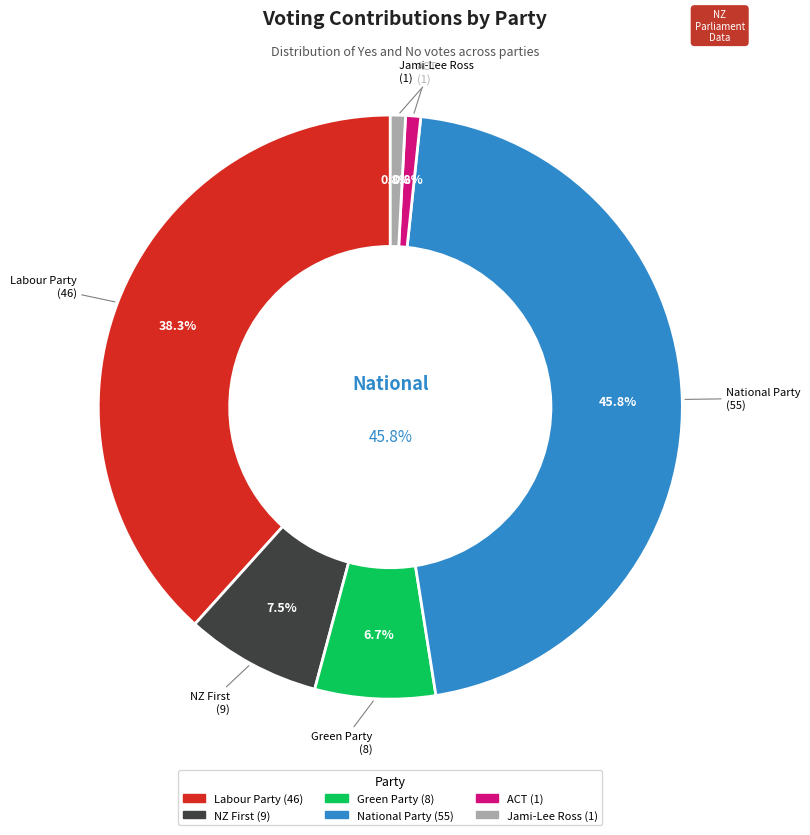

Count the number of slices in the pie.

6